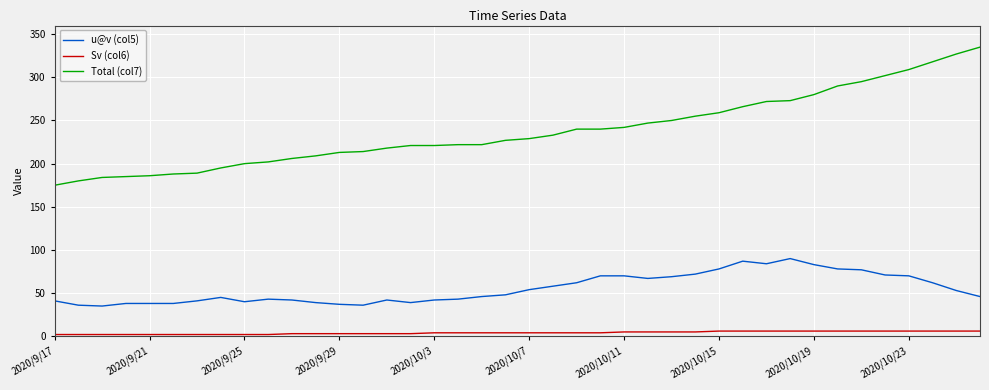

At how many categories does at least one series exceed 122?

40